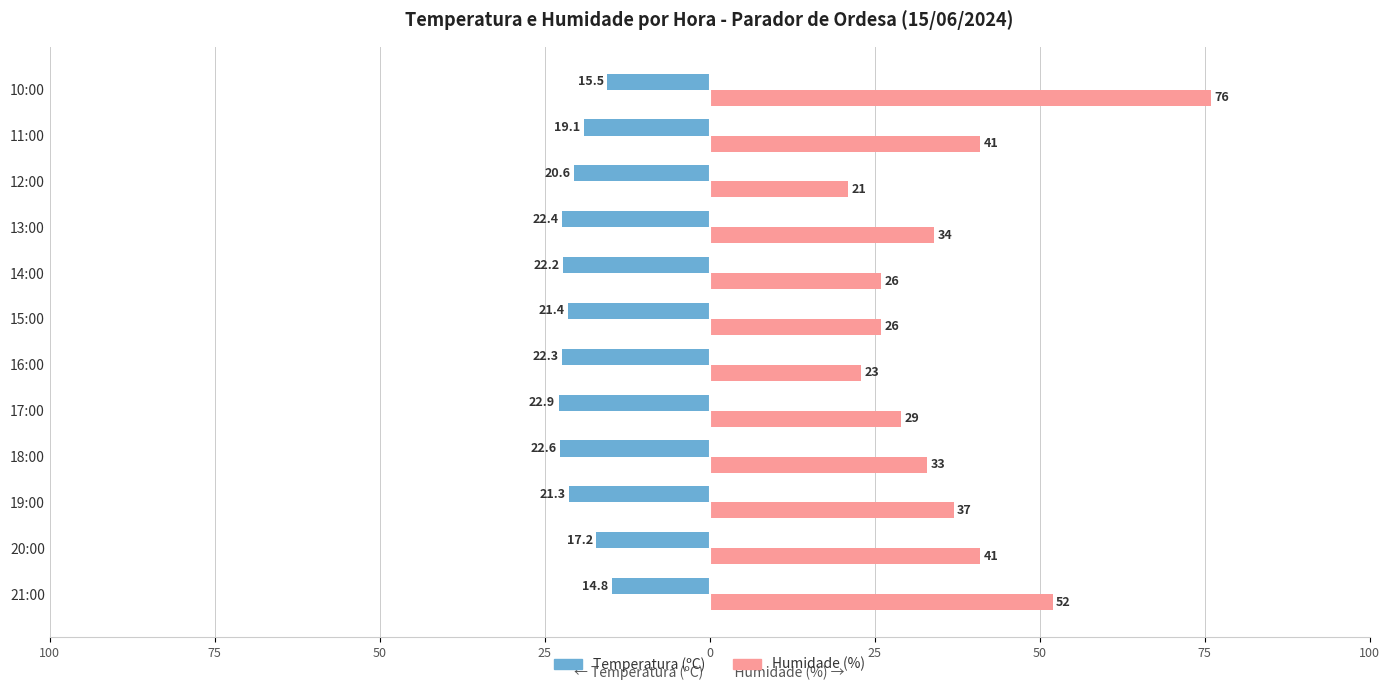

What are all the series names shown in the legend?

Temperatura (ºC), Humidade (%)